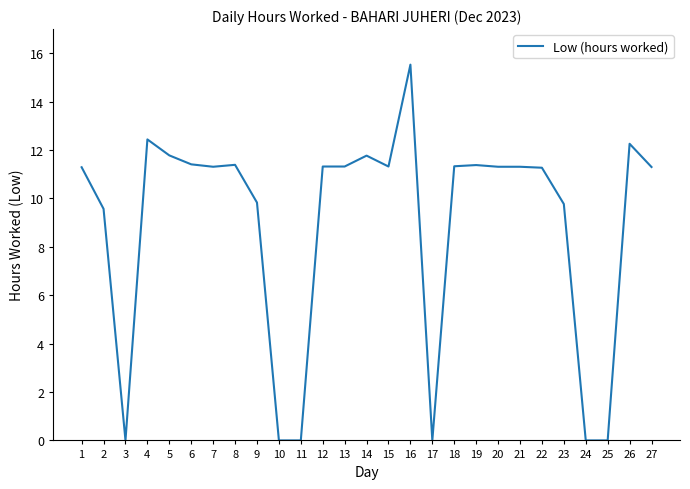

What is the change in value from 10 to 16?

+15.5